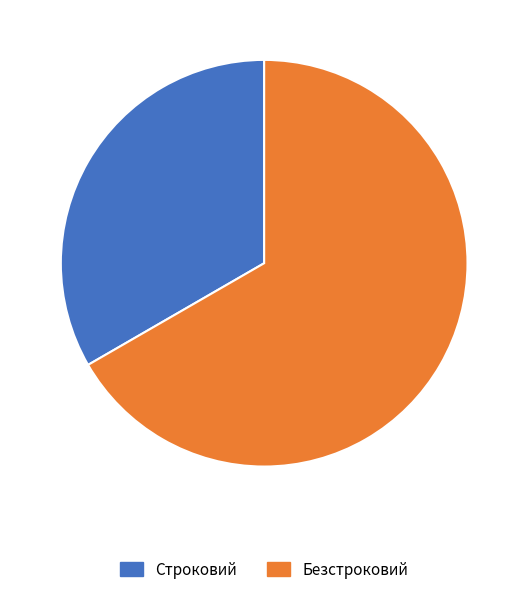

True or false: Безстроковий accounts for 59% of the total.

False